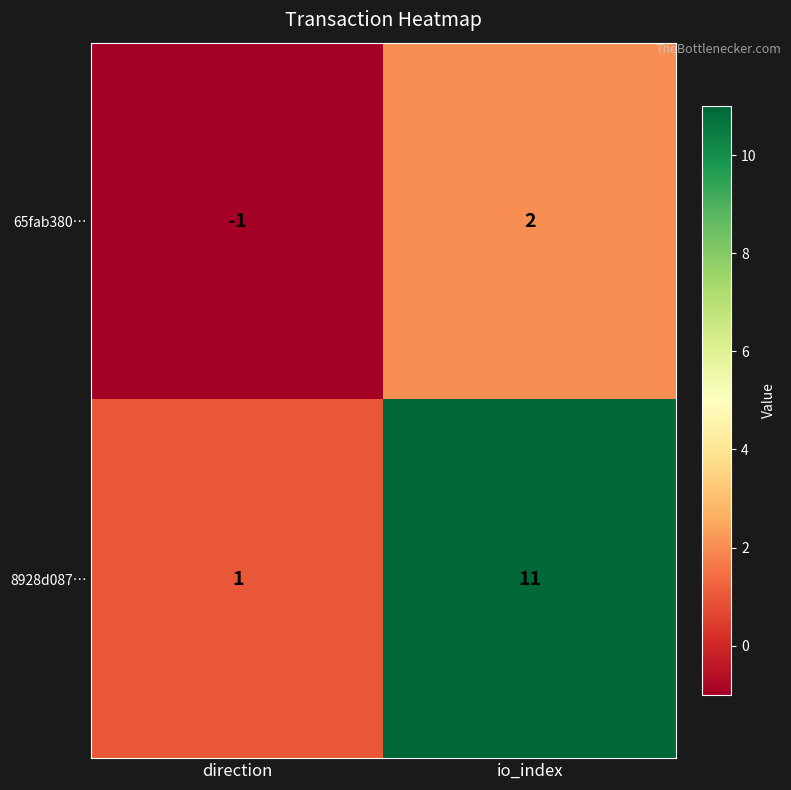

Which series has the largest total across all categories?

8928d087…